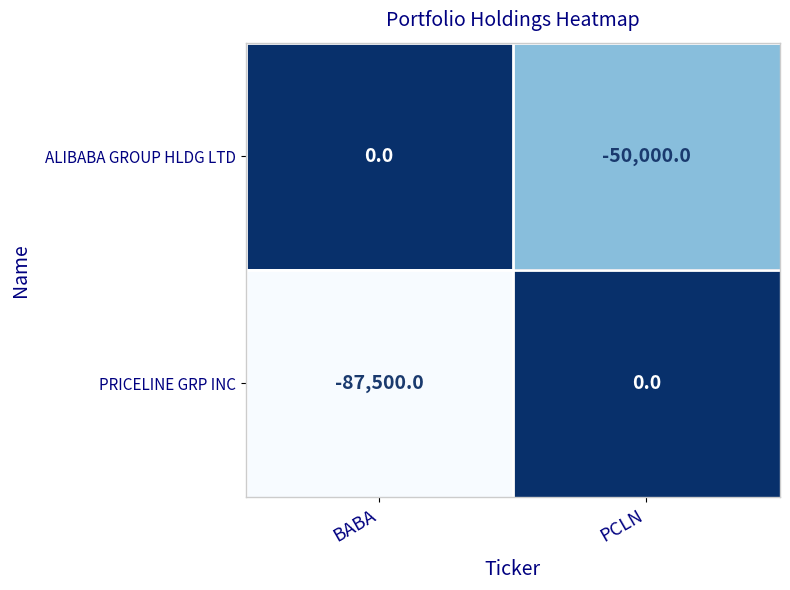

Which category has the lowest value in the ALIBABA GROUP HLDG LTD series?

PCLN